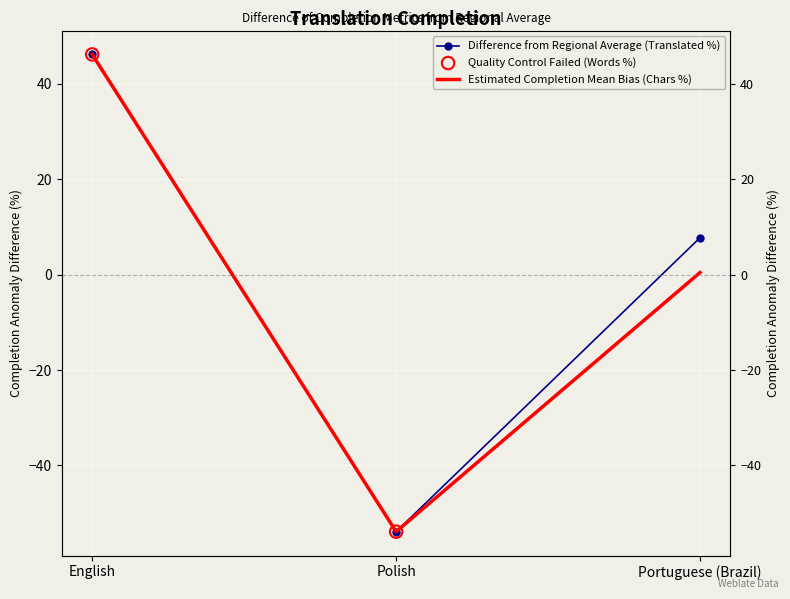

What is the total value across all series at English?

92.3